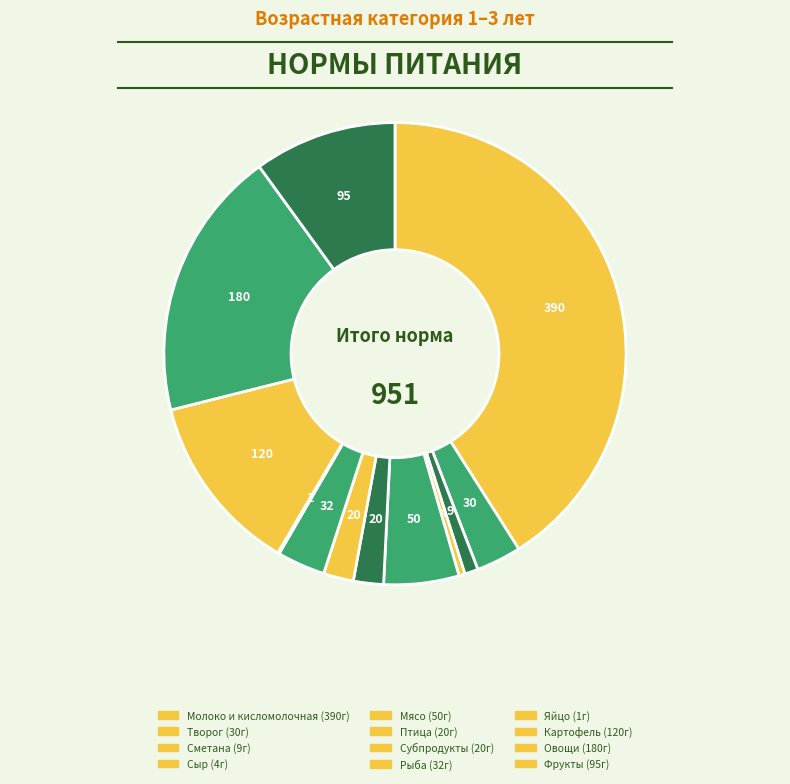

Count the number of slices in the pie.

12